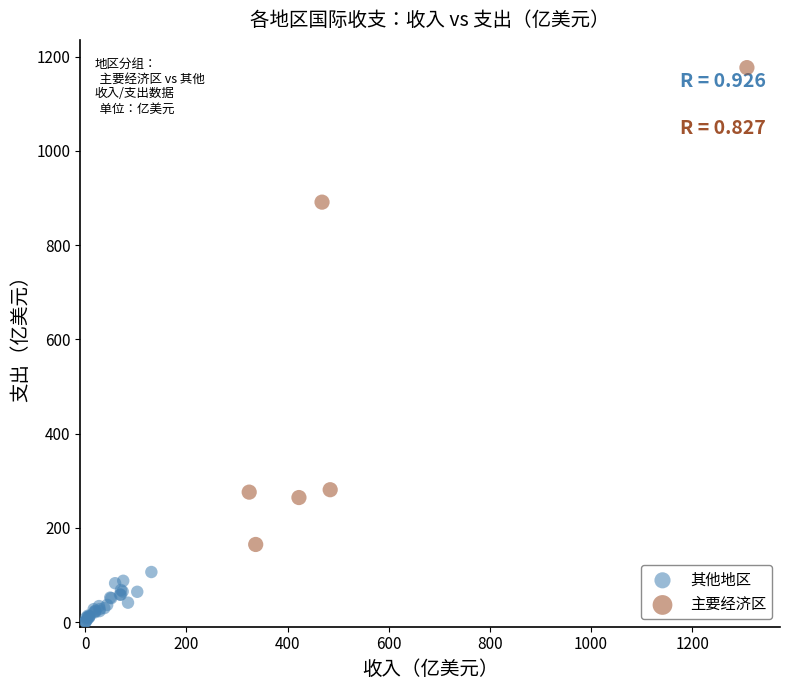

Which series has the widest spread of Y values?

主要经济区